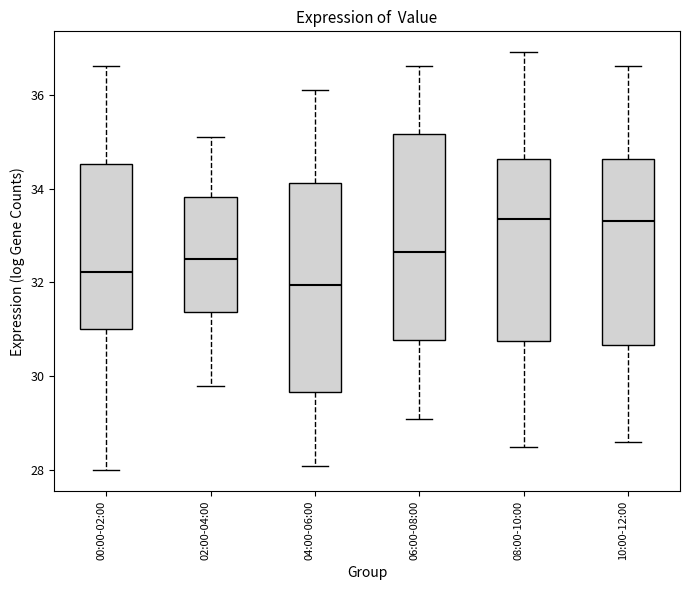

Which box's median line is the lowest?

04:00-06:00